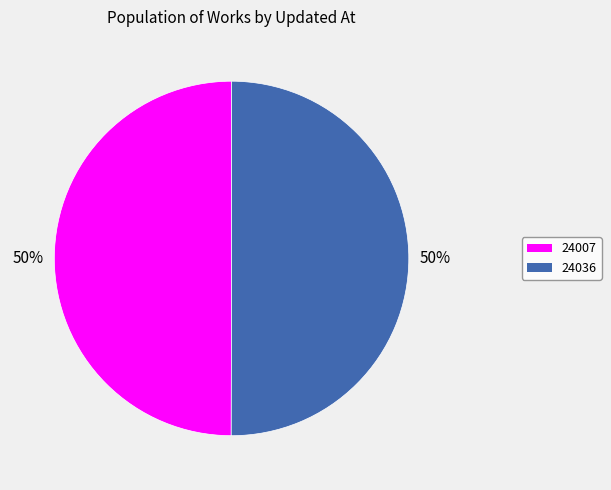

To the nearest percent, what is the average slice percentage?

50%